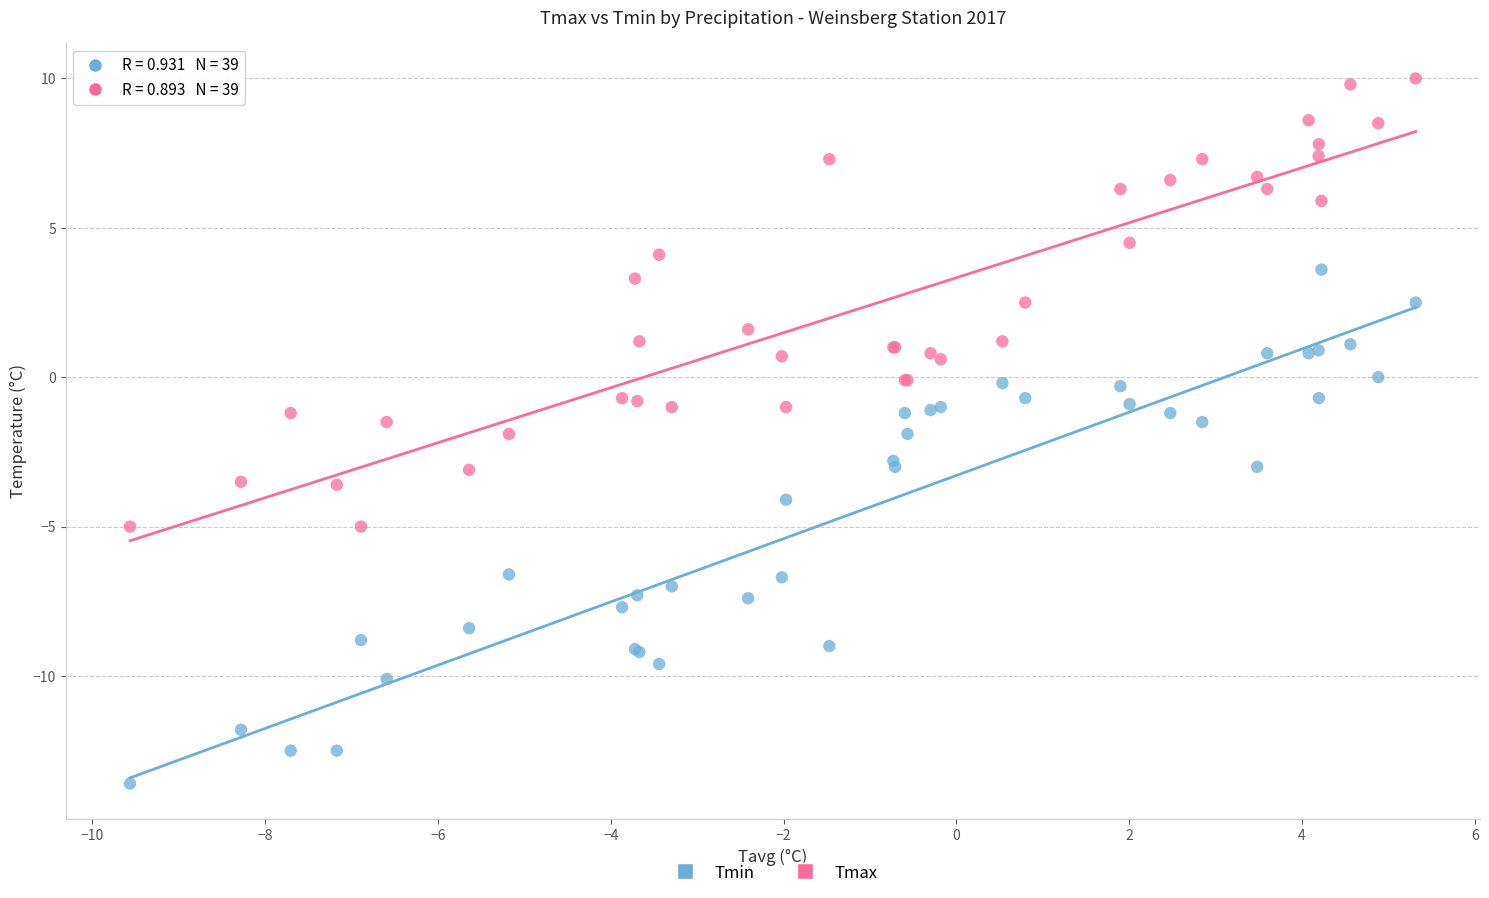

What is the X range (max minus min) for the scatter plot?

14.9